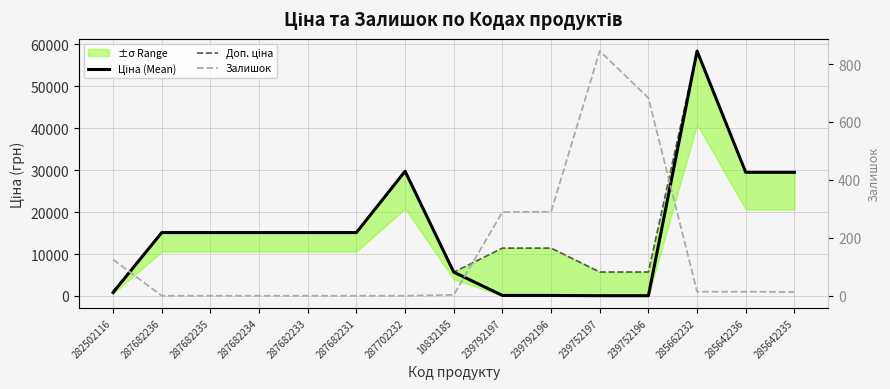

What is the label of the 5th point from the left?

287682233